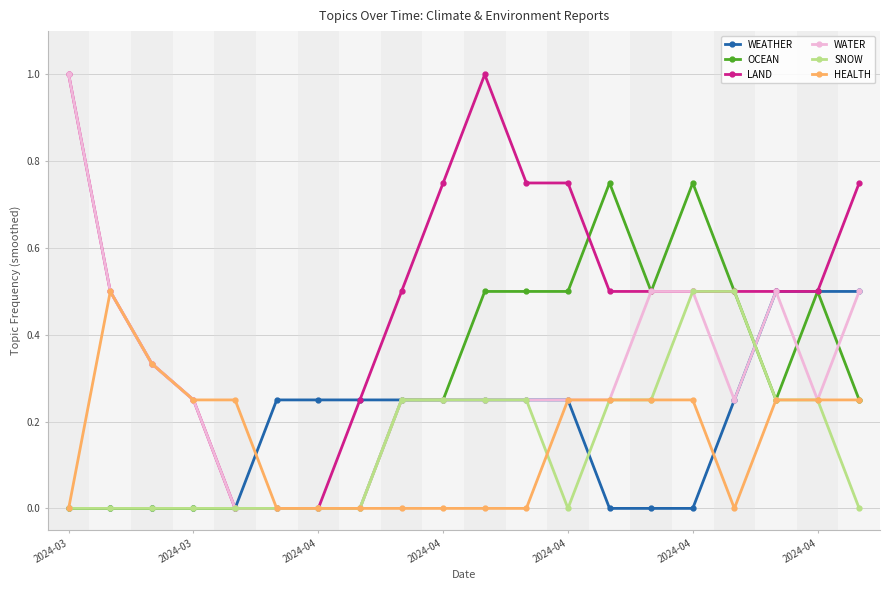

Which series has the largest total across all categories?

LAND